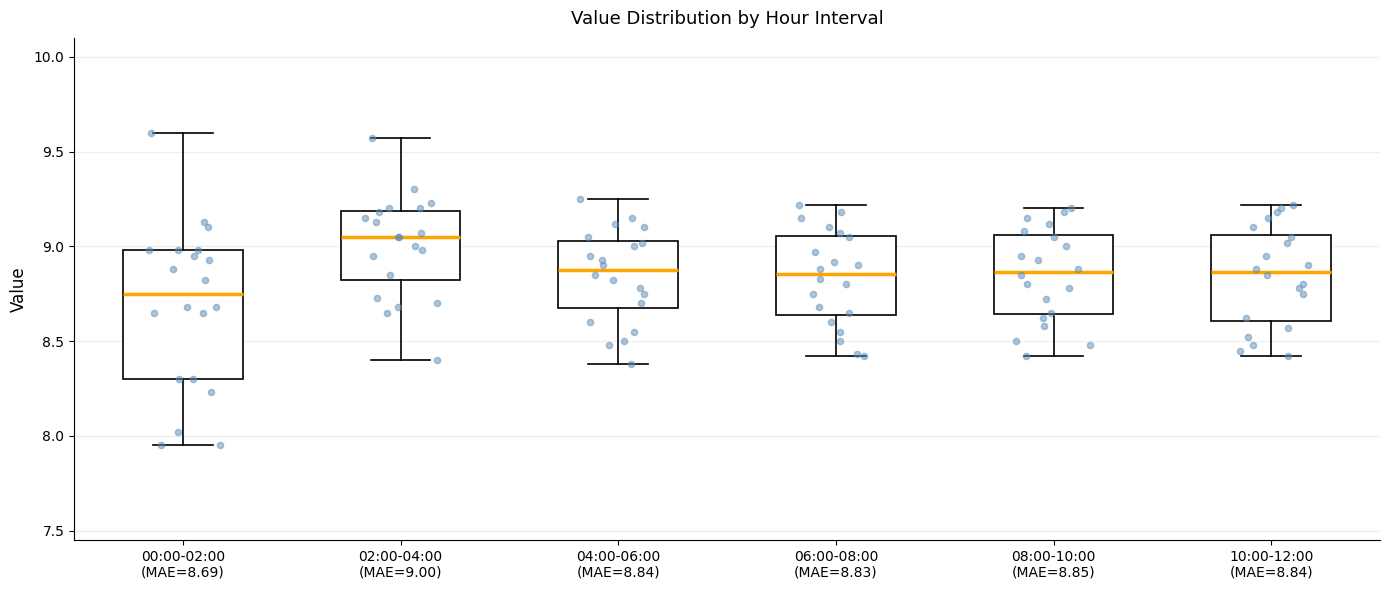

Reading left to right, transcribe this box plot: for each box, give where its median line is, the range the box spans, and where its two whiskers end, as read against the y-axis. The values are not printed on the chart, so give them approximately, as read against the axis.

00:00-02:00 (MAE=8.69): median 8.75, box 8.30 to 9.00, whiskers 7.95 to 9.60
02:00-04:00 (MAE=9.00): median 9.05, box 8.80 to 9.20, whiskers 8.40 to 9.55
04:00-06:00 (MAE=8.84): median 8.90, box 8.70 to 9.05, whiskers 8.40 to 9.25
06:00-08:00 (MAE=8.83): median 8.85, box 8.65 to 9.05, whiskers 8.40 to 9.20
08:00-10:00 (MAE=8.85): median 8.85, box 8.65 to 9.05, whiskers 8.40 to 9.20
10:00-12:00 (MAE=8.84): median 8.85, box 8.60 to 9.05, whiskers 8.40 to 9.20